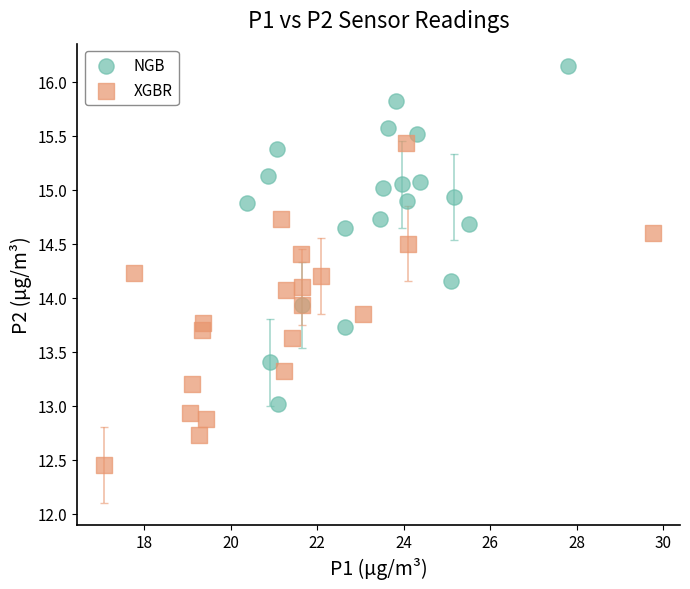

Which series reaches the maximum Y coordinate?

NGB